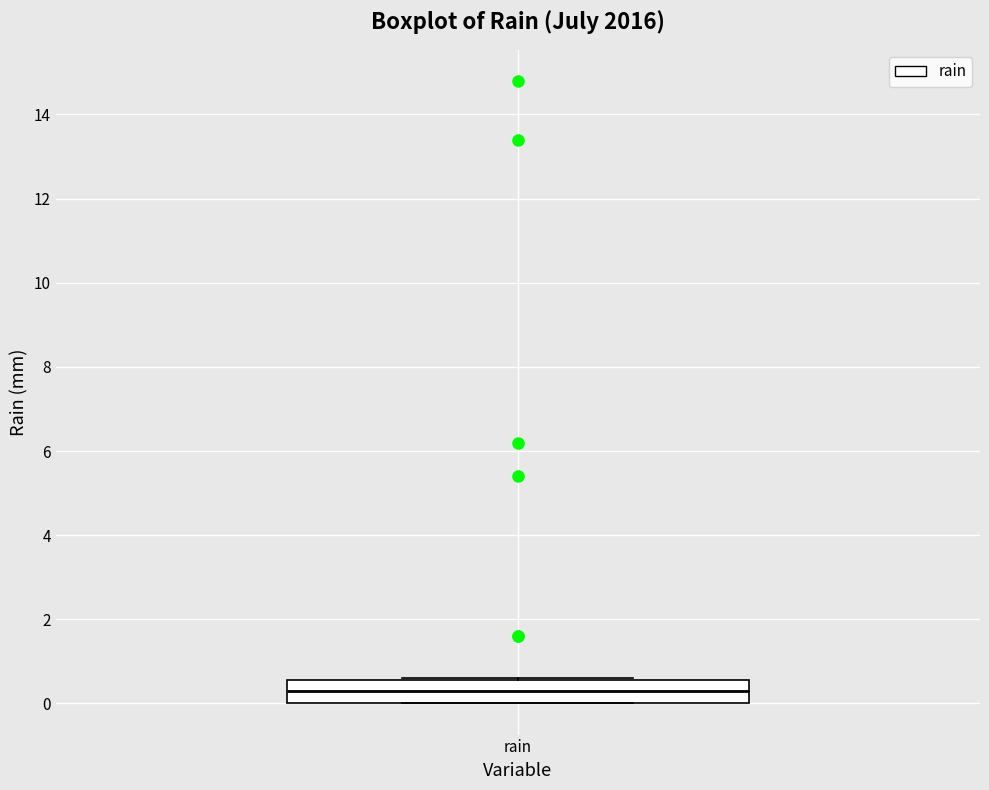

Where is the upper edge of the box for rain on the y-axis? The values are not printed on the chart, so give them approximately, as read against the axis.

0.6